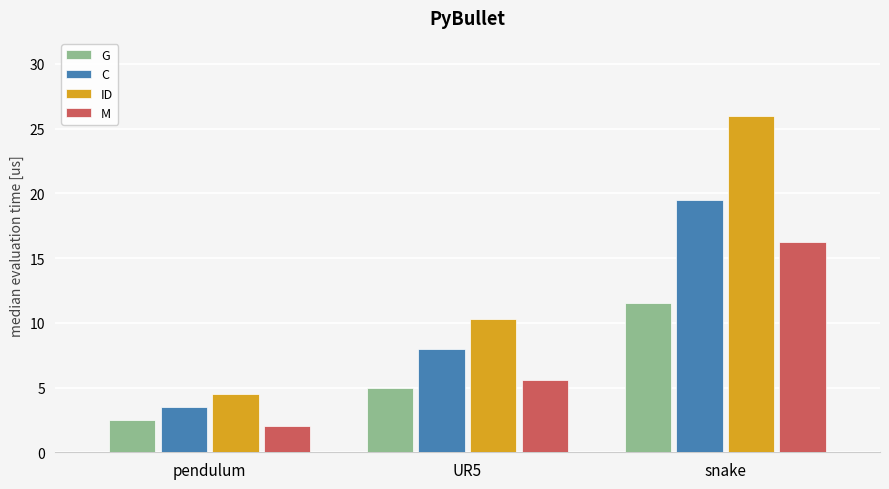

What is the spread (max minus min) of values at snake?

14.5